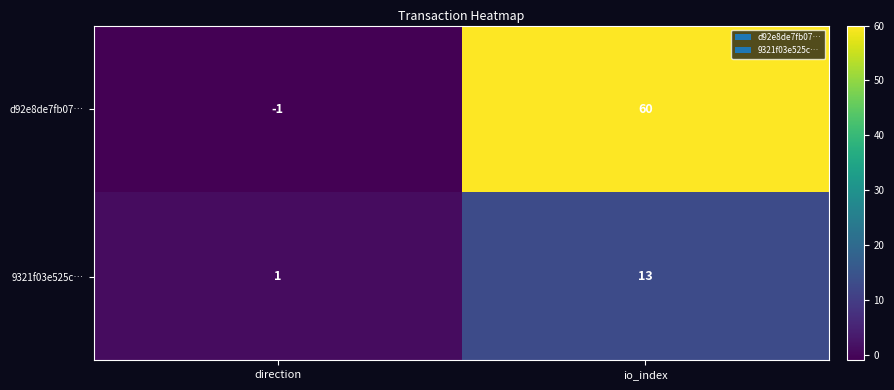

List the series in order of their peak value, highest first.

d92e8de7fb07…, 9321f03e525c…